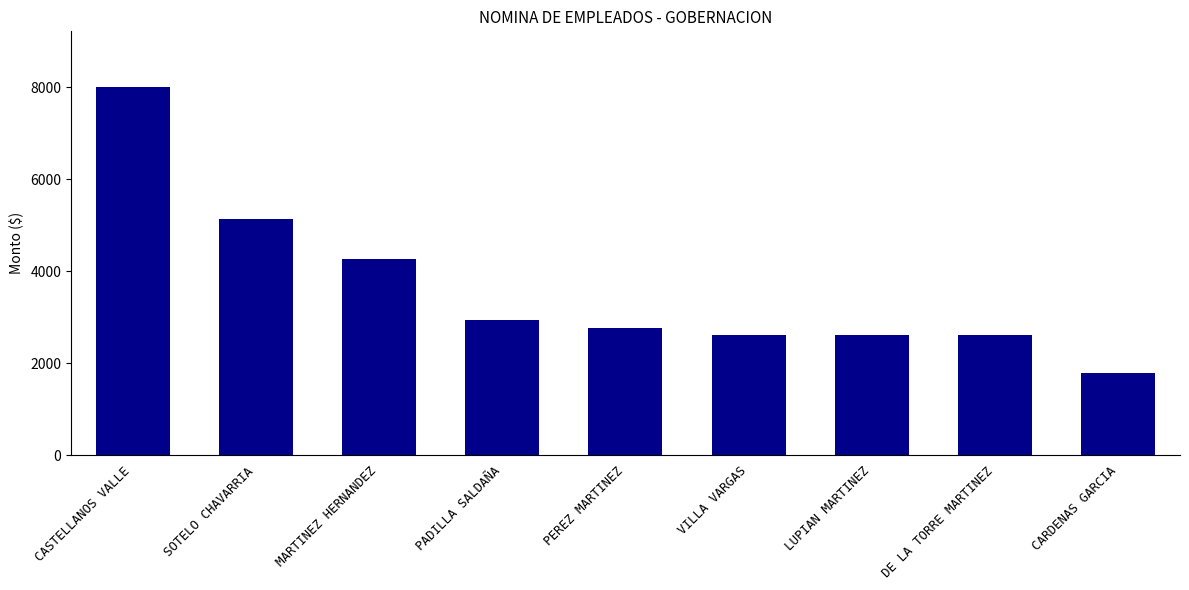

Which label corresponds to the largest value in the chart?

CASTELLANOS VALLE